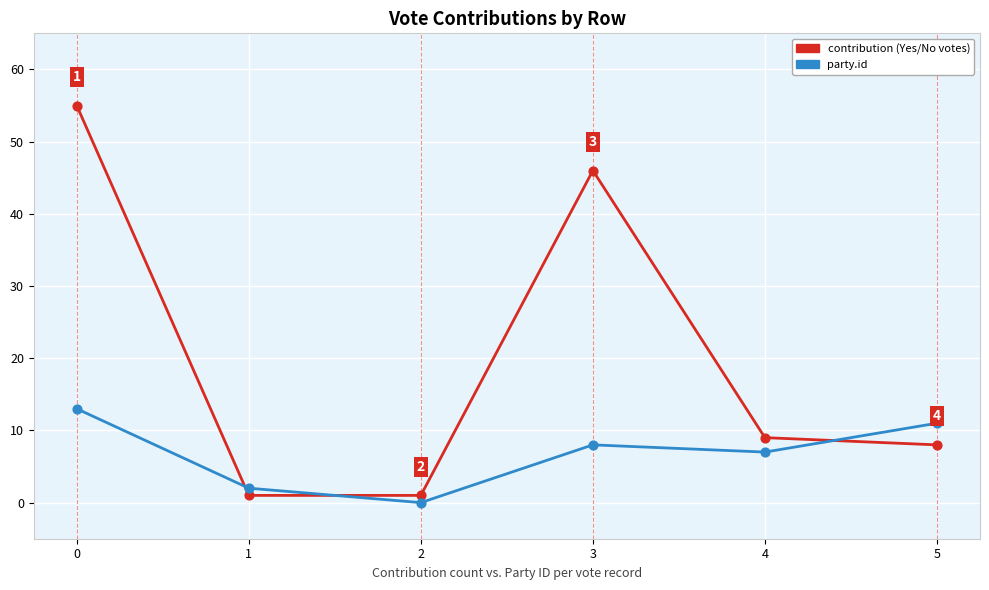

What is the total value across all series at 5?

19